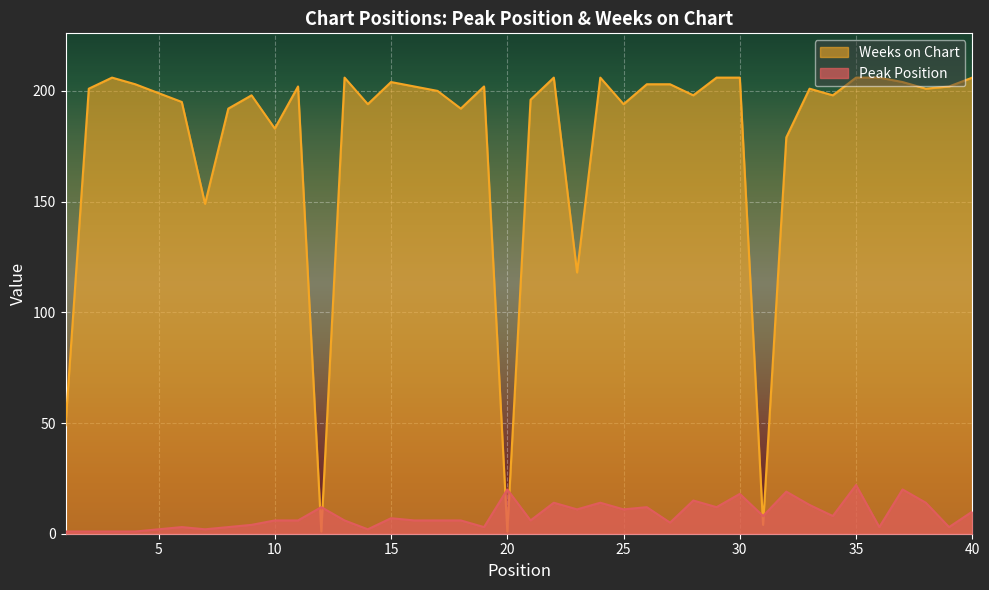

Rank the series at 18 from lowest to highest value.

Peak Position, Weeks on Chart